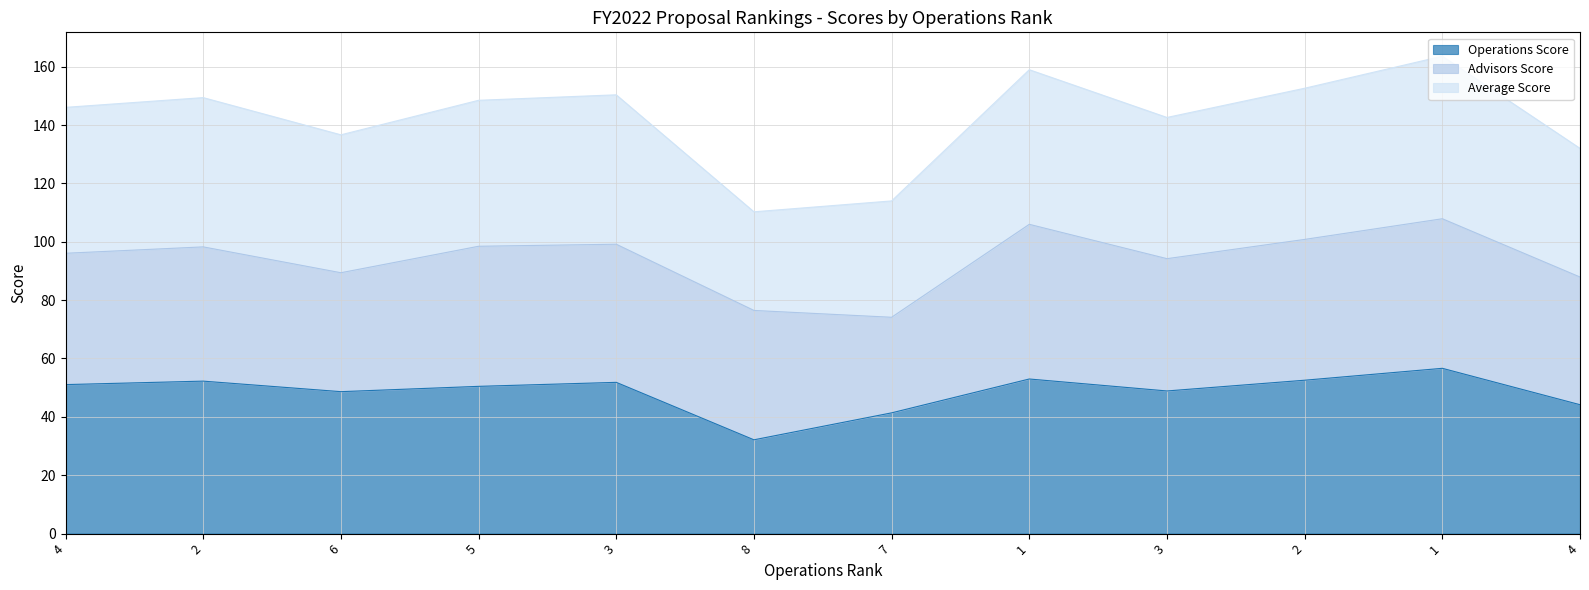

At which category does Operations Score reach its first local peak?

2